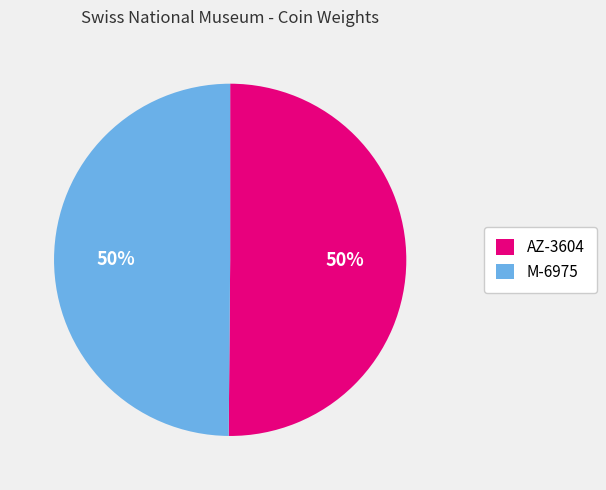

To the nearest percent, what percentage of the pie is AZ-3604?

50%